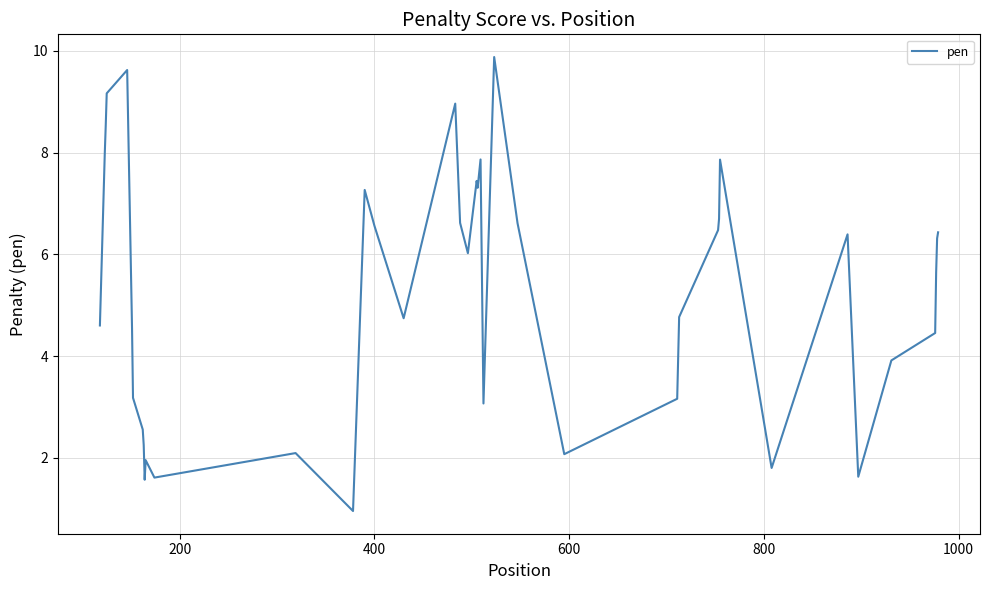

How many values are below 6?

20